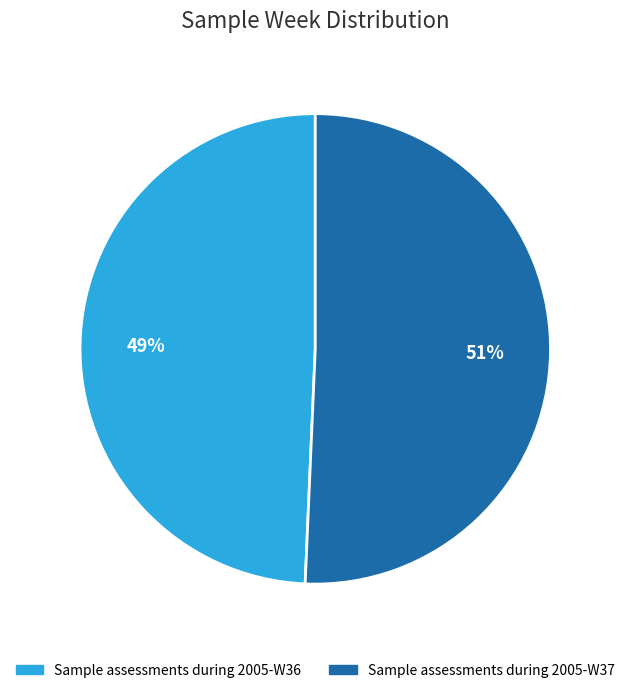

Rank the categories by value from highest to lowest.

Sample assessments during 2005-W37, Sample assessments during 2005-W36